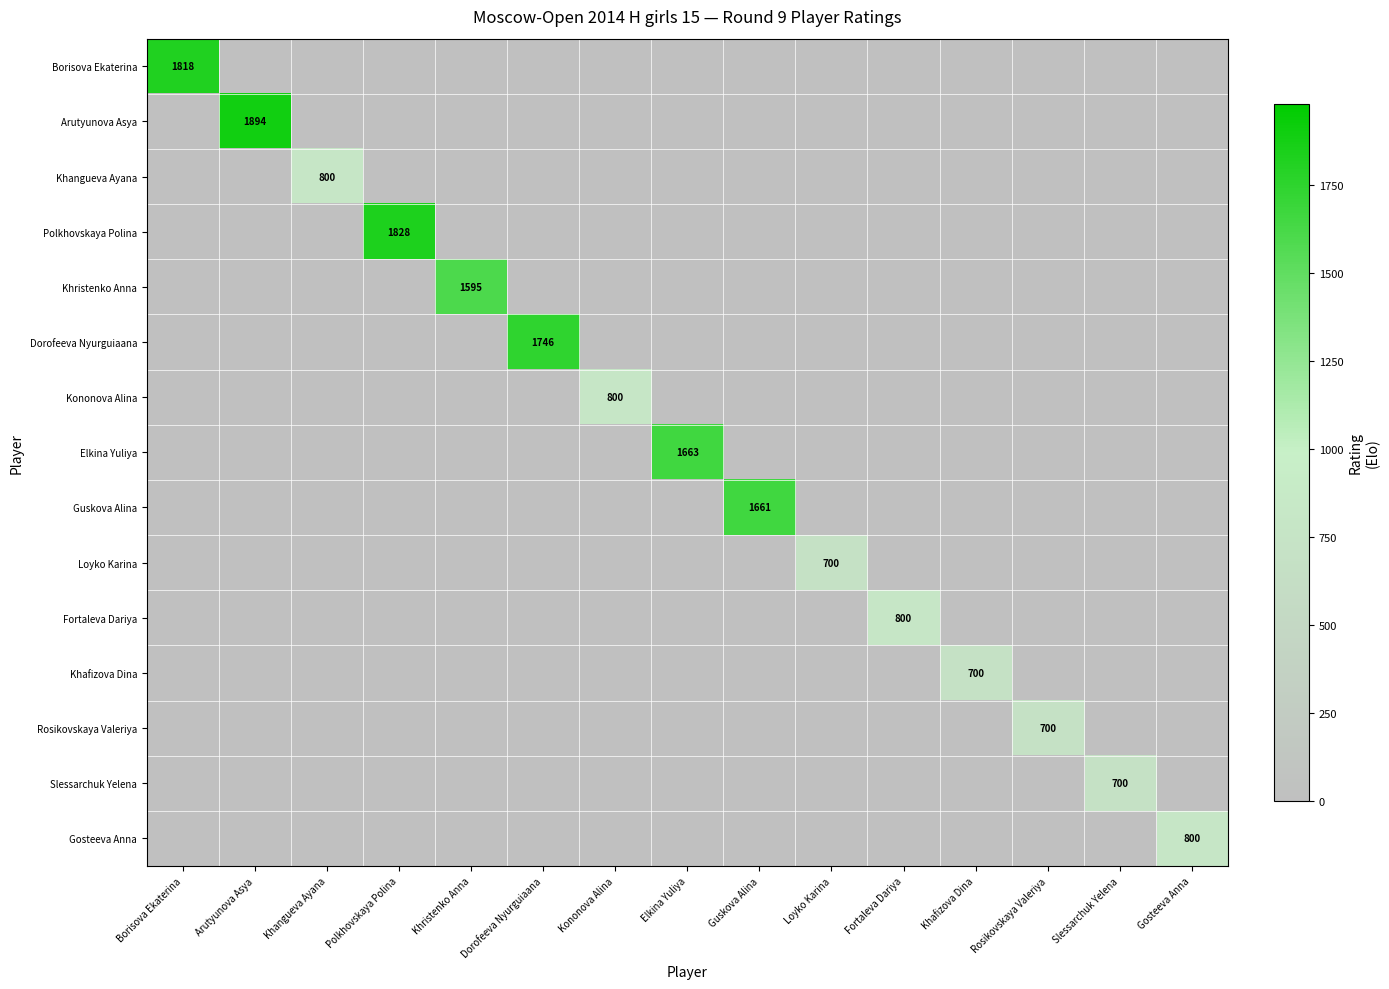

How many distinct data groups are displayed?

15